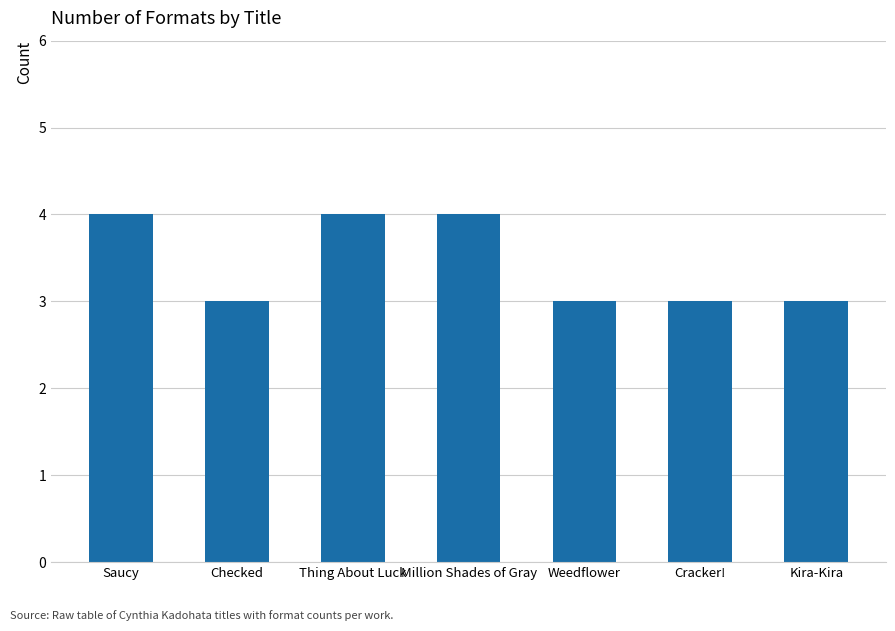

What is the value of the 5th bar from the left?

3